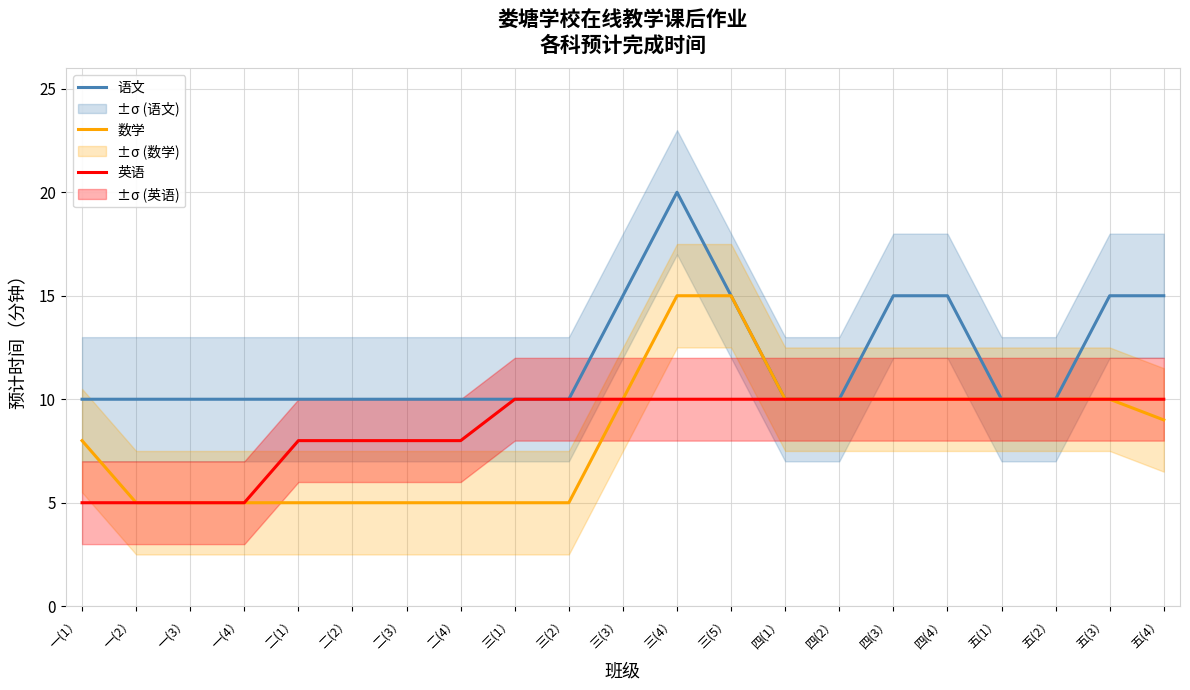

Rank the categories by 英语 value from highest to lowest.

三(1）, 三(2）, 三(3）, 三(4）, 三(5）, 四(1）, 四(2）, 四(3）, 四(4）, 五(1）, 五(2）, 五(3）, 五(4）, 二(1）, 二(2）, 二(3）, 二(4）, 一(1）, 一(2）, 一(3）, 一(4）